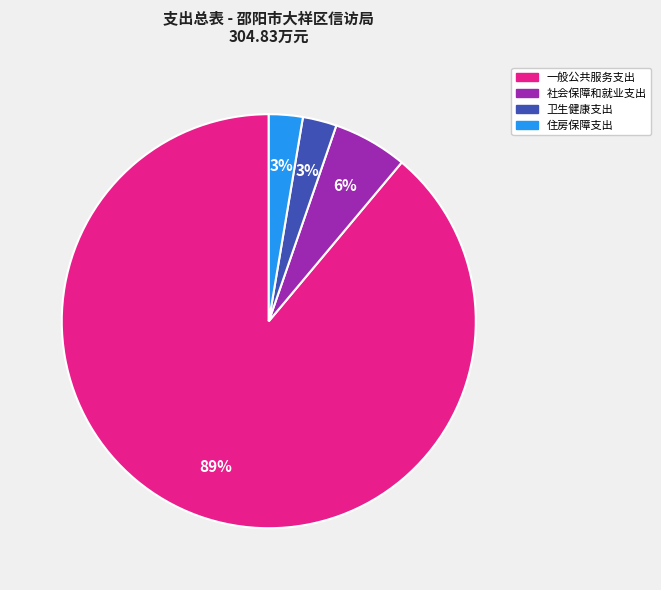

To the nearest percent, what percentage of the pie is 社会保障和就业支出?

6%